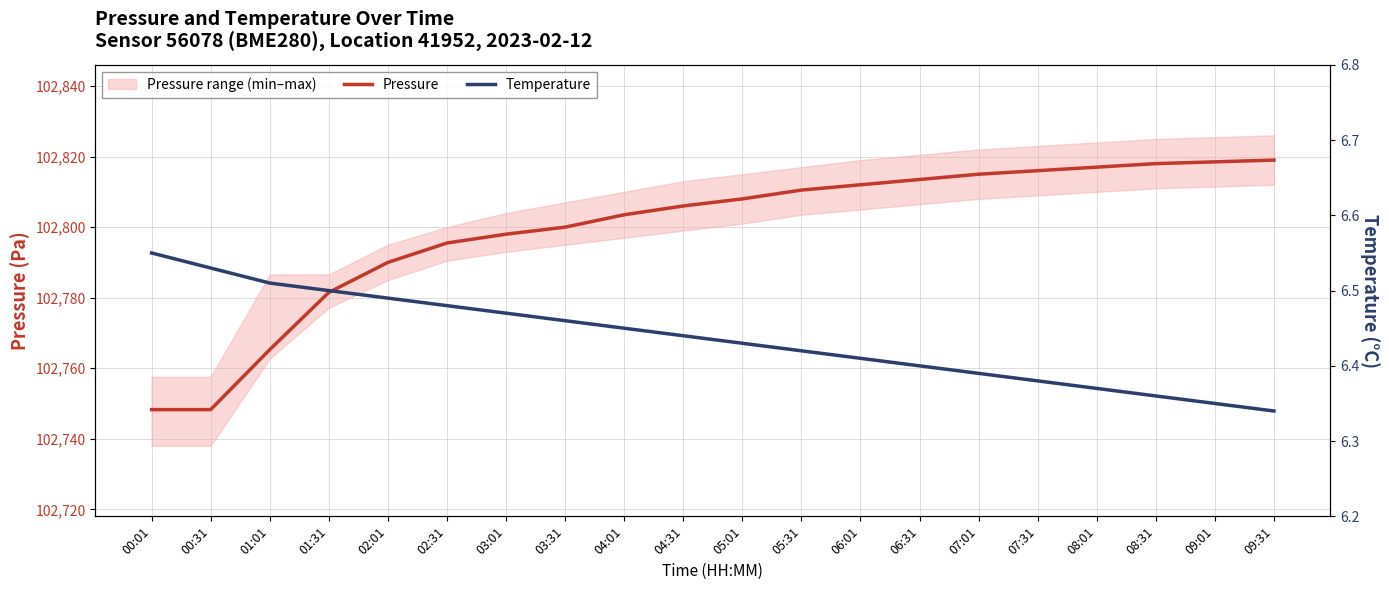

True or false: Temperature and Pressure cross at least once.

False